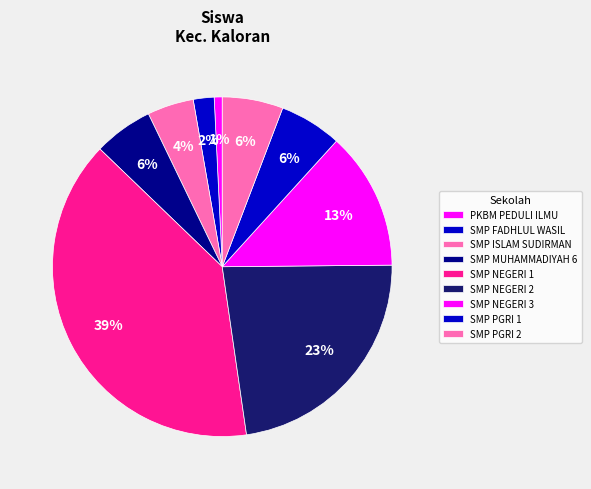

To the nearest percent, what portion does PKBM PEDULI ILMU represent?

1%